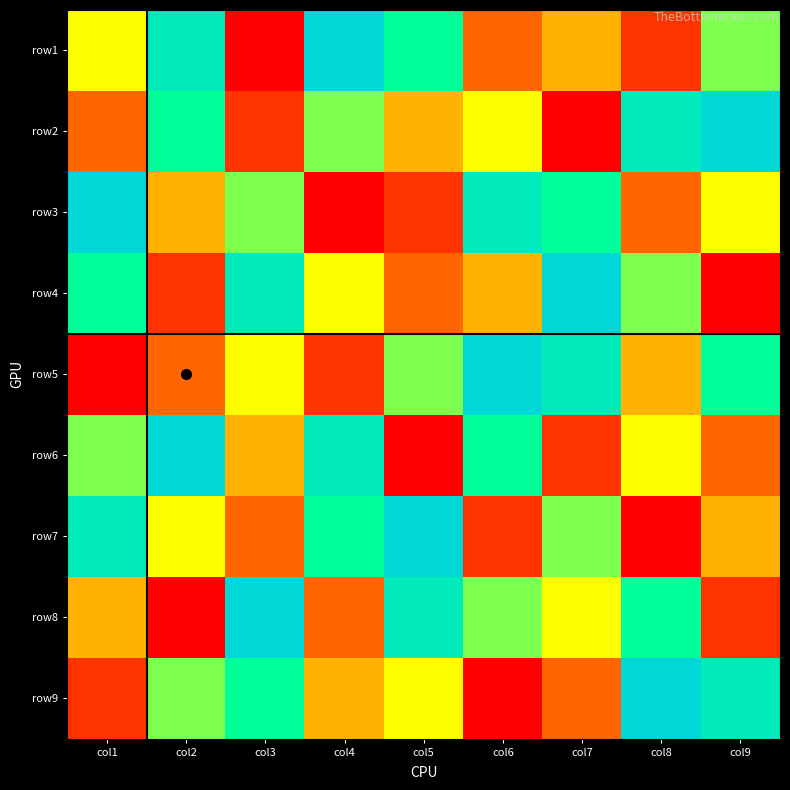

Reading left to right, what are all the values shown in this chart?

row1: col1=5	col2=8	col3=1	col4=9	col5=7	col6=3	col7=4	col8=2	col9=6
row2: col1=3	col2=7	col3=2	col4=6	col5=4	col6=5	col7=1	col8=8	col9=9
row3: col1=9	col2=4	col3=6	col4=1	col5=2	col6=8	col7=7	col8=3	col9=5
row4: col1=7	col2=2	col3=8	col4=5	col5=3	col6=4	col7=9	col8=6	col9=1
row5: col1=1	col2=3	col3=5	col4=2	col5=6	col6=9	col7=8	col8=4	col9=7
row6: col1=6	col2=9	col3=4	col4=8	col5=1	col6=7	col7=2	col8=5	col9=3
row7: col1=8	col2=5	col3=3	col4=7	col5=9	col6=2	col7=6	col8=1	col9=4
row8: col1=4	col2=1	col3=9	col4=3	col5=8	col6=6	col7=5	col8=7	col9=2
row9: col1=2	col2=6	col3=7	col4=4	col5=5	col6=1	col7=3	col8=9	col9=8